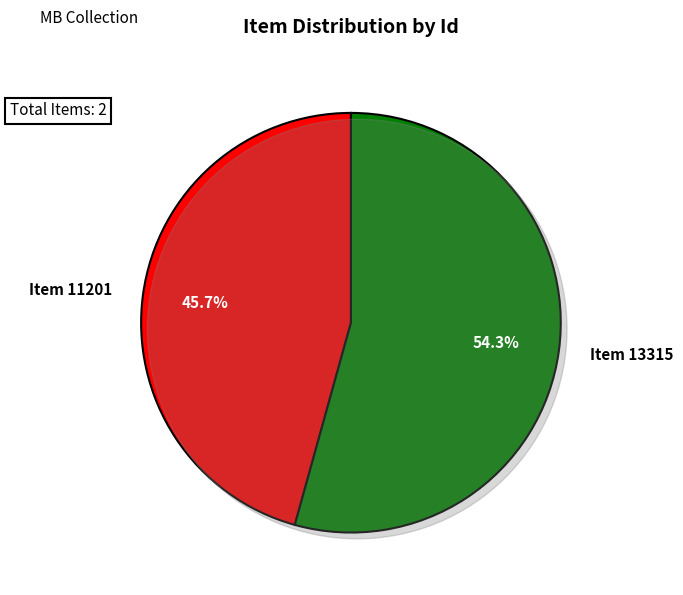

What is the largest slice in the pie chart?

Item 13315